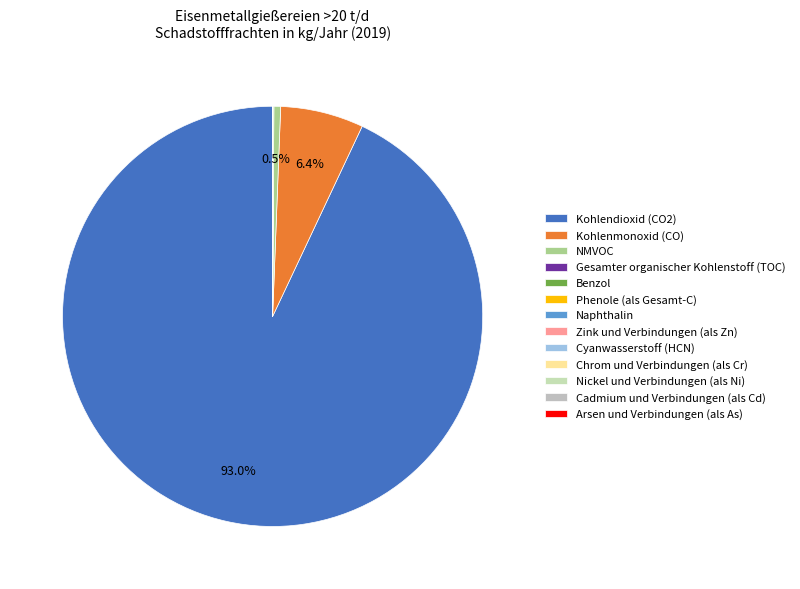

To the nearest percent, what is the average slice percentage?

8%